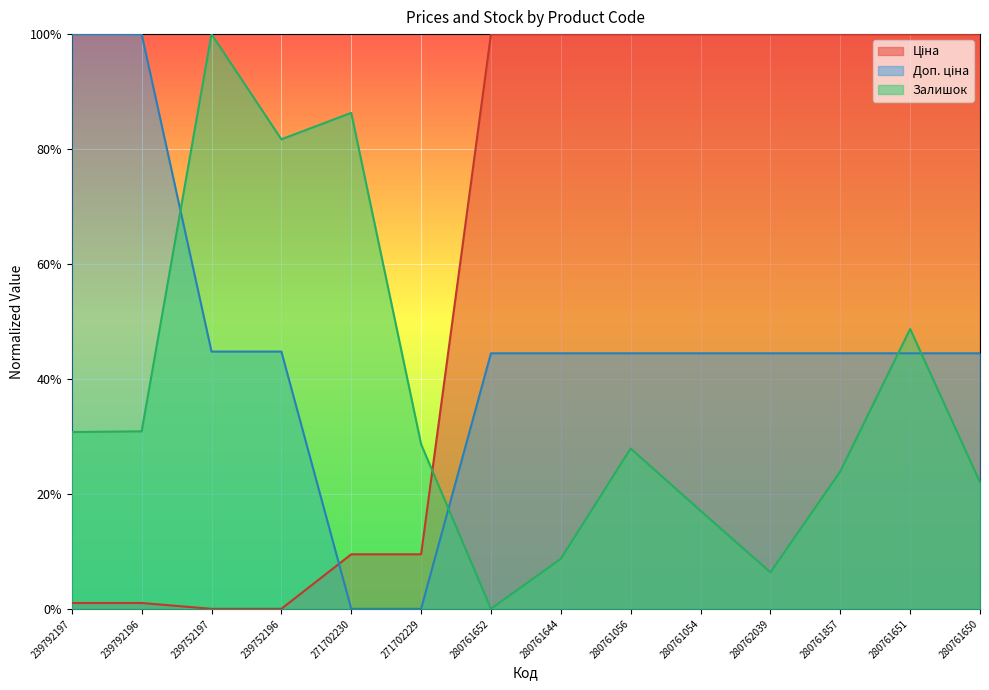

What are all the series names shown in the legend?

Ціна, Доп. ціна, Залишок